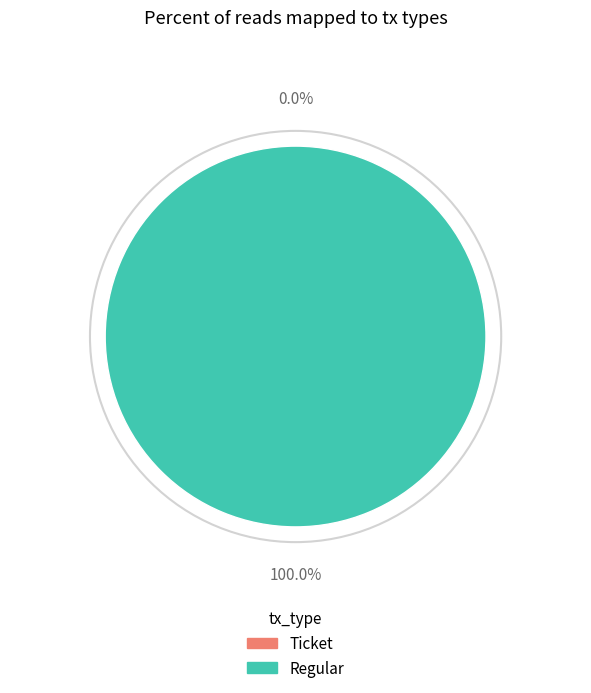

True or false: Ticket accounts for 14% of the total.

False